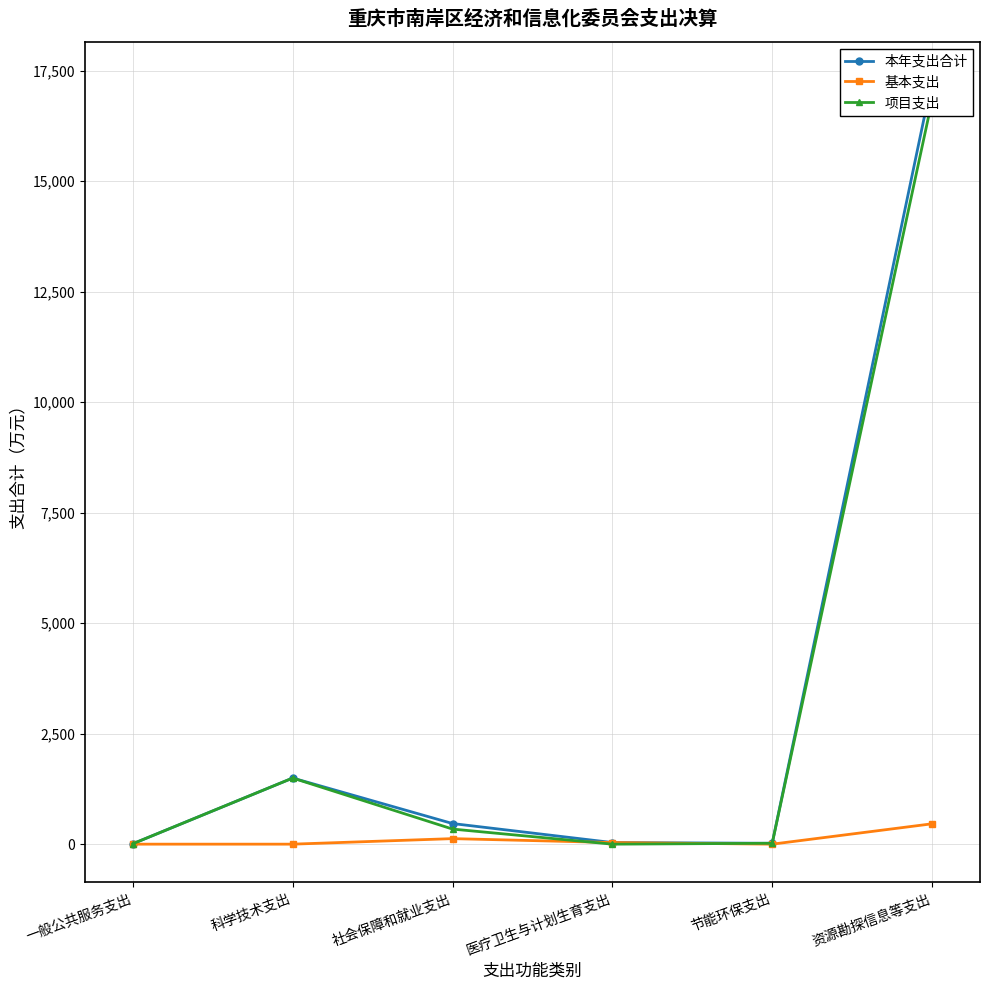

Which category has the lowest value across all series?

一般公共服务支出